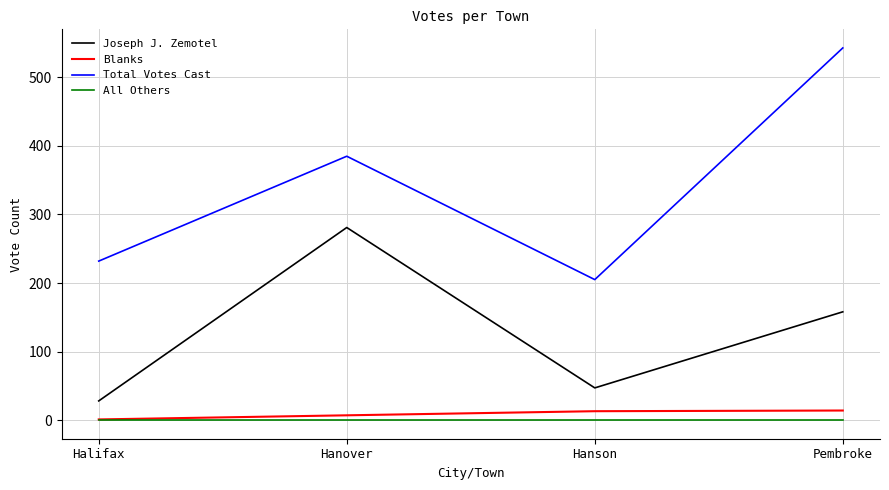

Between Halifax and Hanover, which series saw the biggest shift?

Joseph J. Zemotel